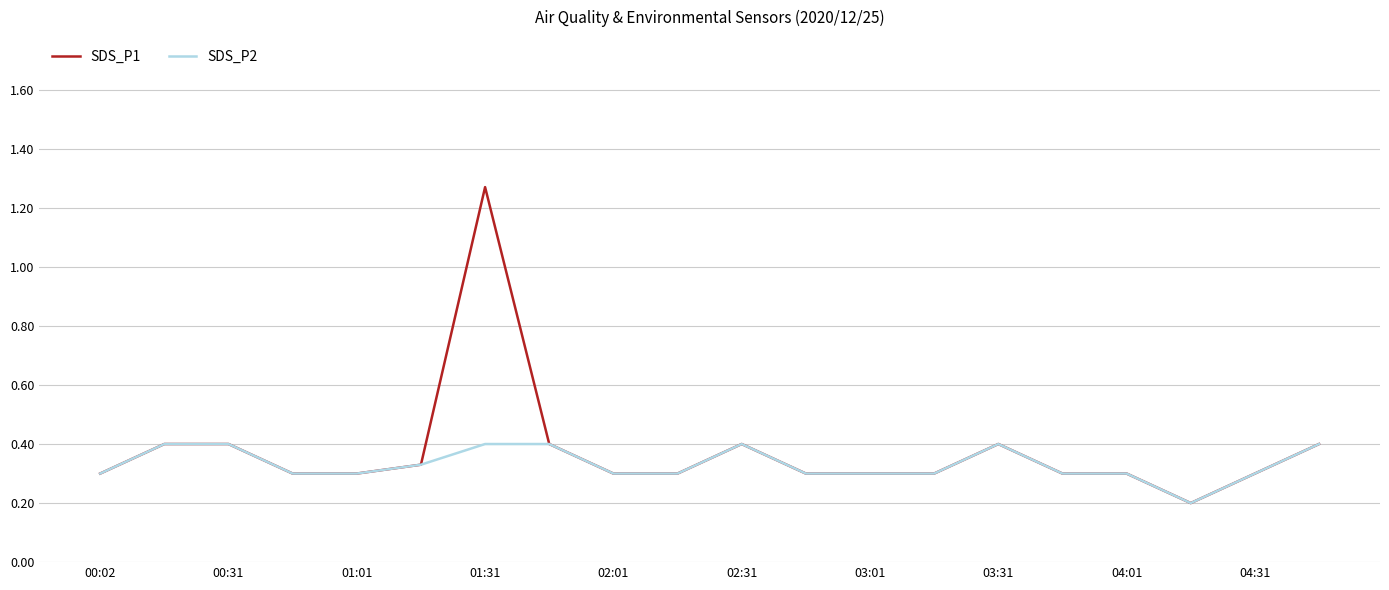

Which series has the widest spread of values?

SDS_P1